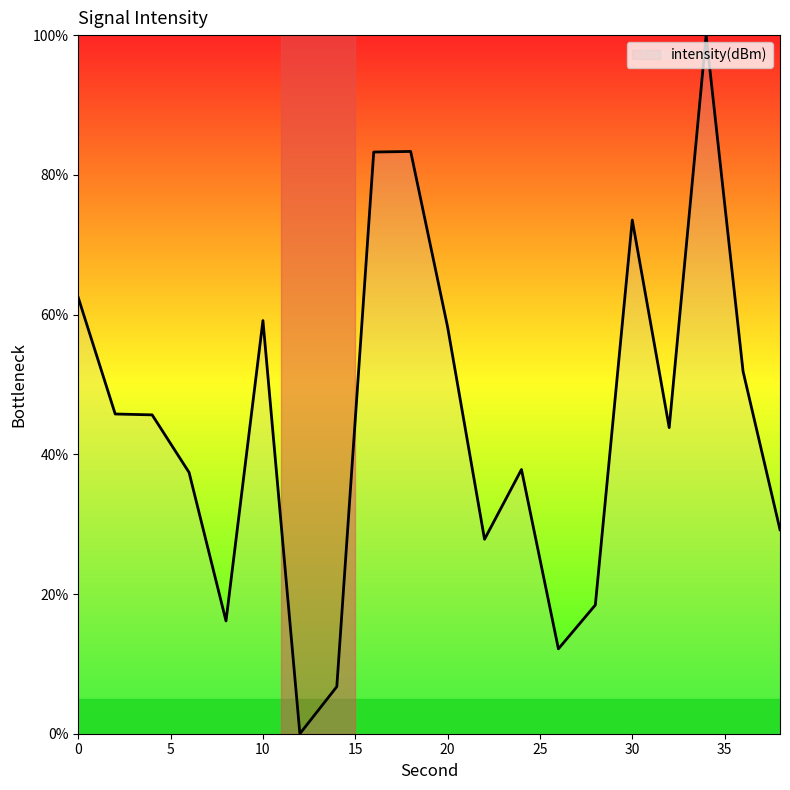

What is the greatest value displayed?

100.0